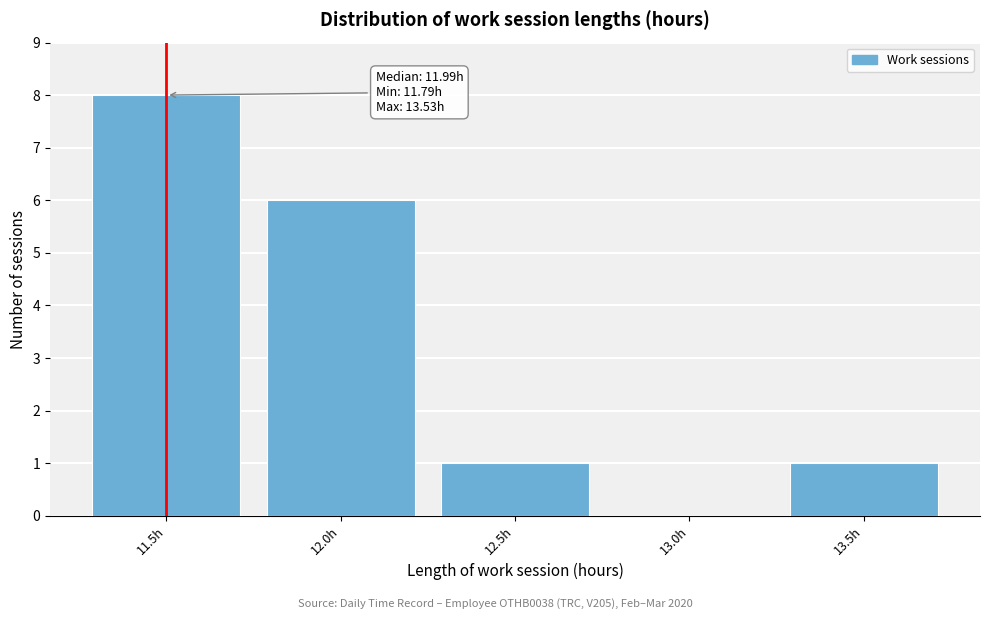

Reading left to right, extract all data points from this chart.

11.5h=8	12.0h=6	12.5h=1	13.0h=0	13.5h=1